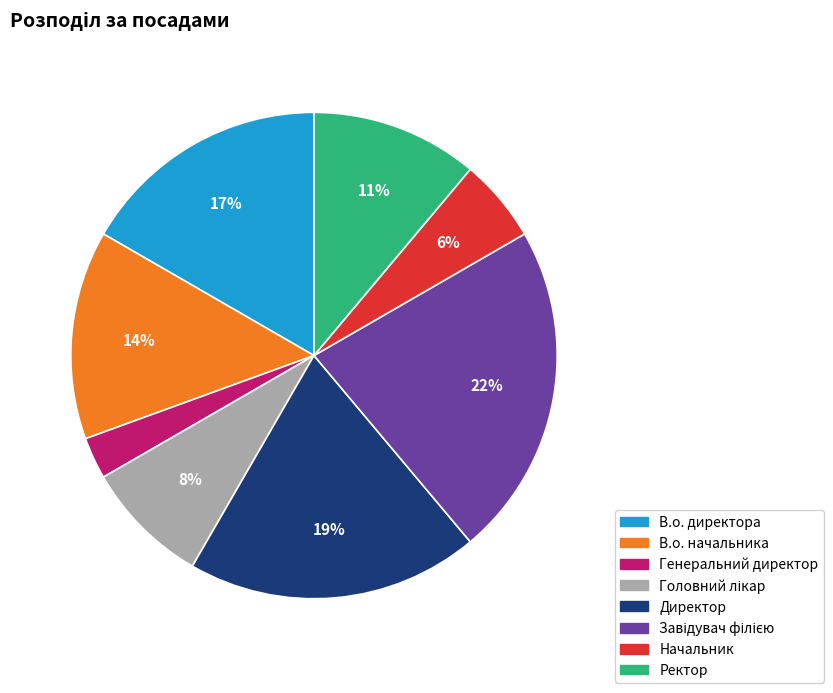

Does Ректор represent more than half of the total?

No